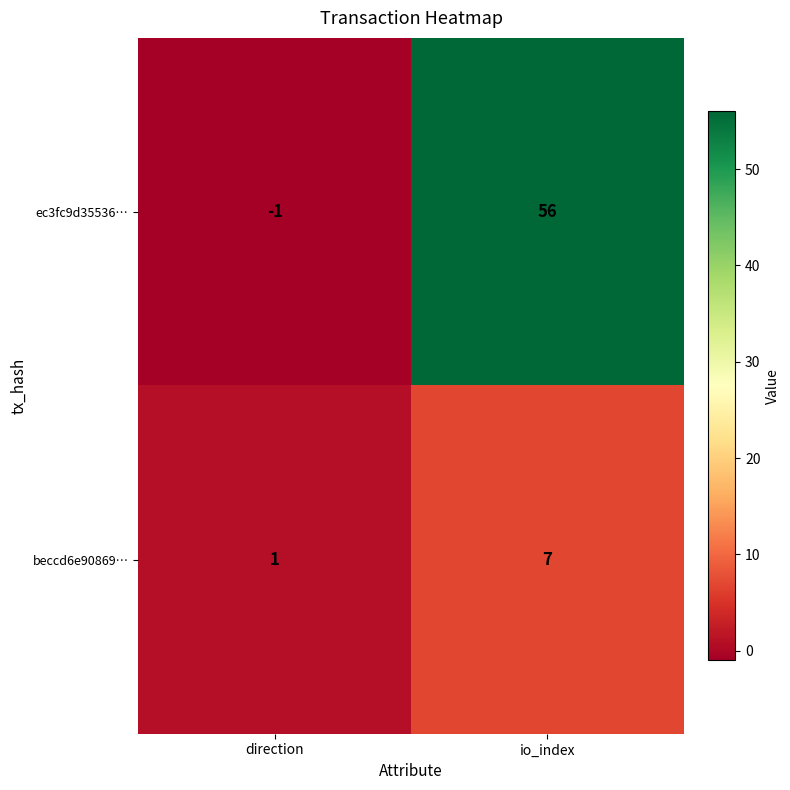

What is the sum of all beccd6e90869… values?

8